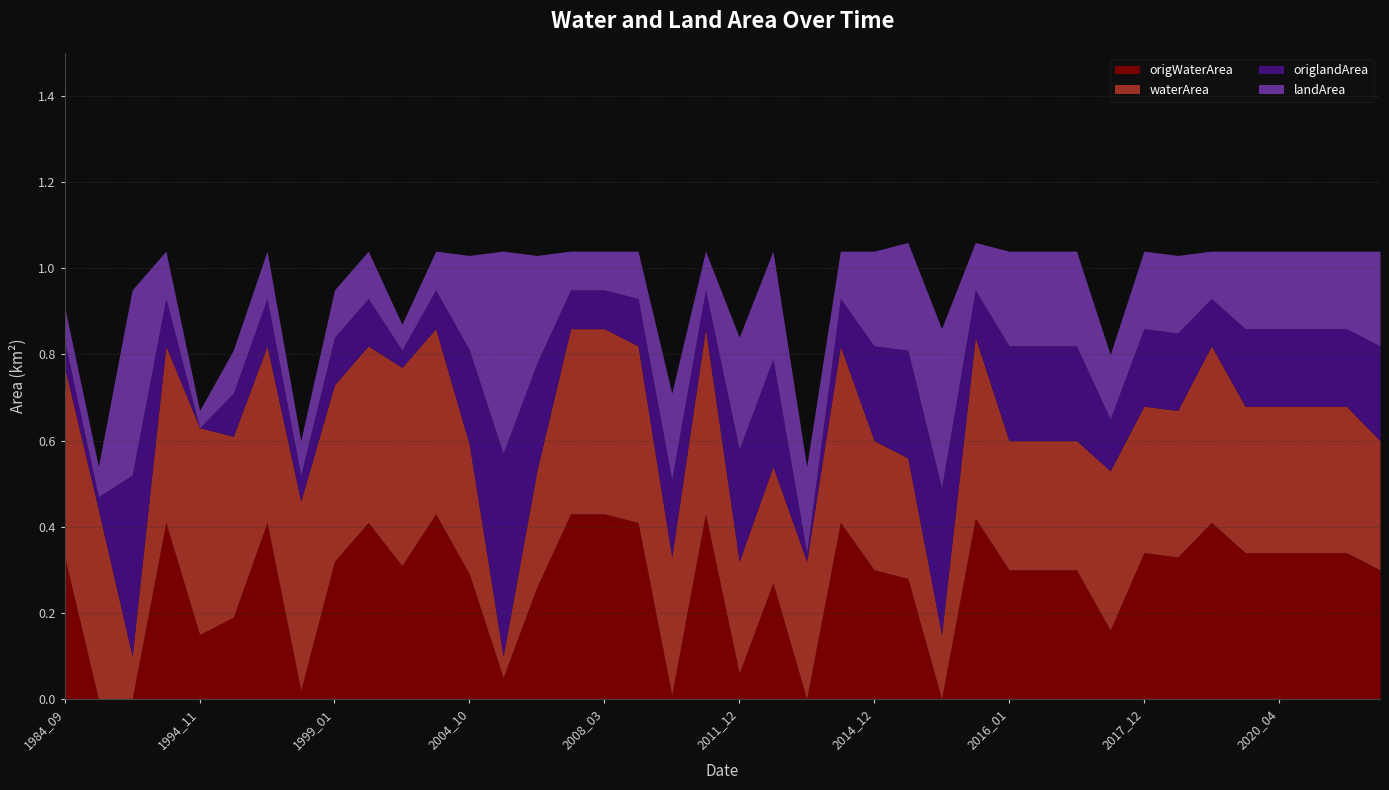

Which series has the widest spread of values?

origlandArea